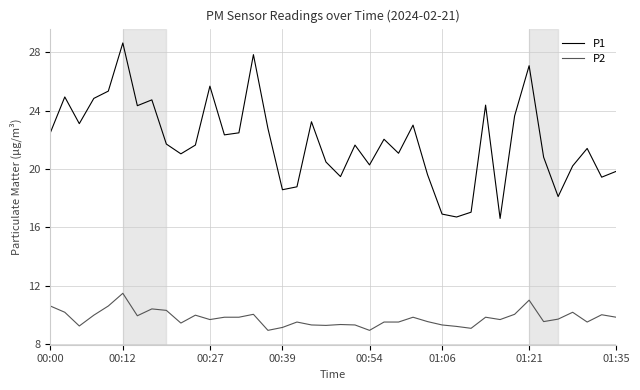

What are all the series names shown in the legend?

P1, P2